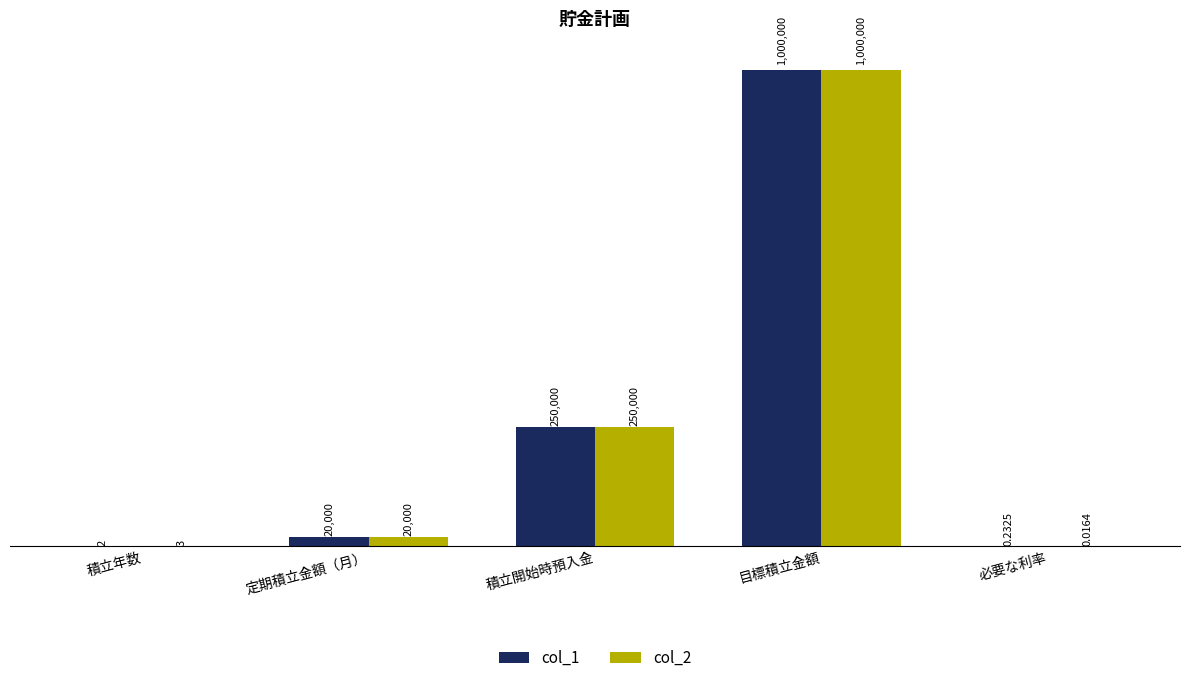

Rank the categories by col_2 value from highest to lowest.

目標積立金額, 積立開始時預入金, 定期積立金額（月）, 積立年数, 必要な利率